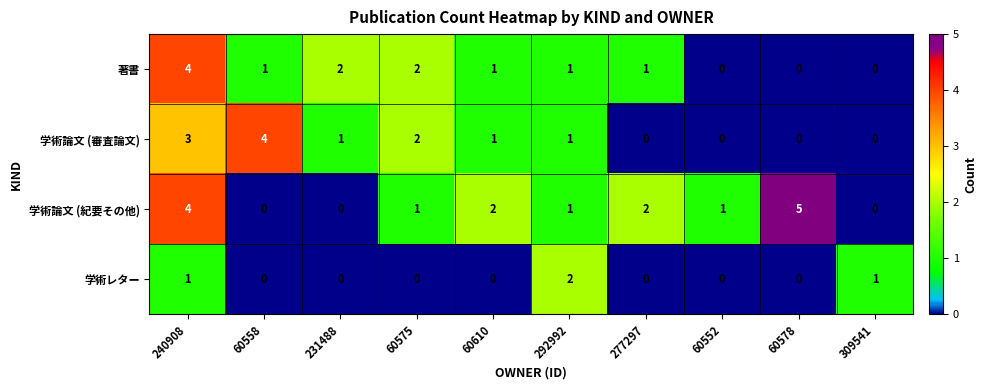

What is the sum of all 学術レター values?

4